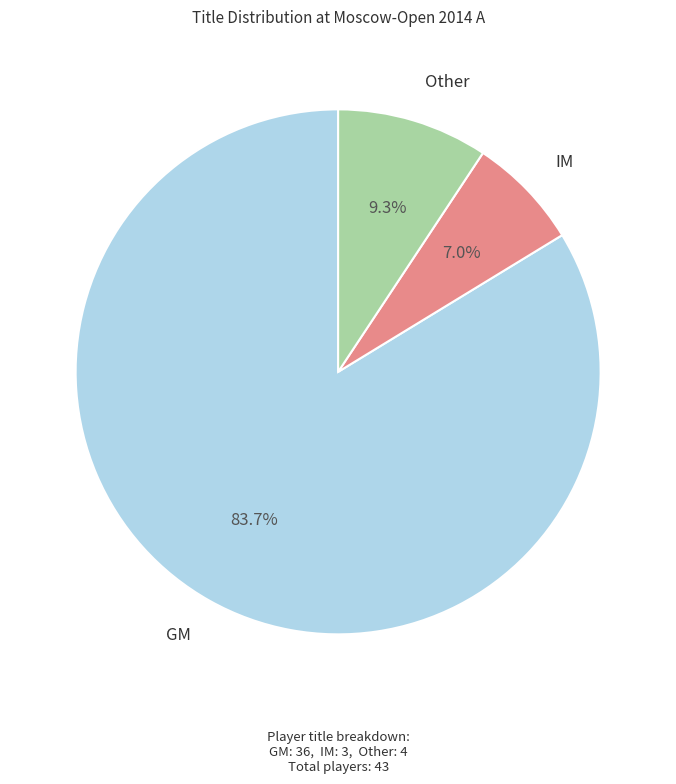

Does any single category account for the majority?

Yes